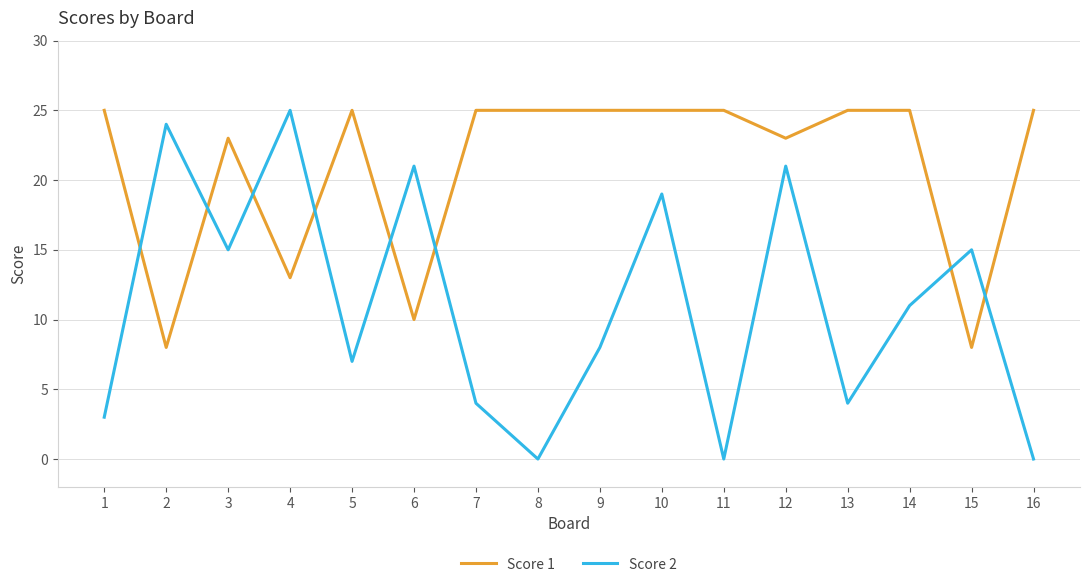

Is the value of Score 1 at 3 greater than the value of Score 2 at 11?

Yes